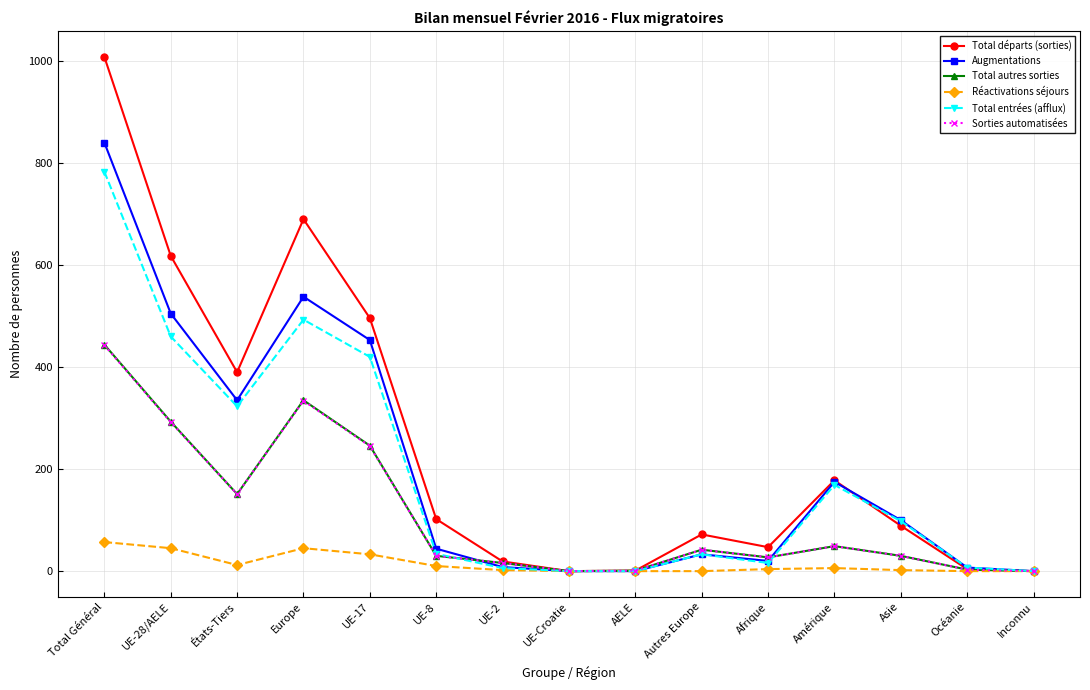

Is the value of Augmentations at Amérique greater than the value of Total entrées (afflux) at UE-28/AELE?

No